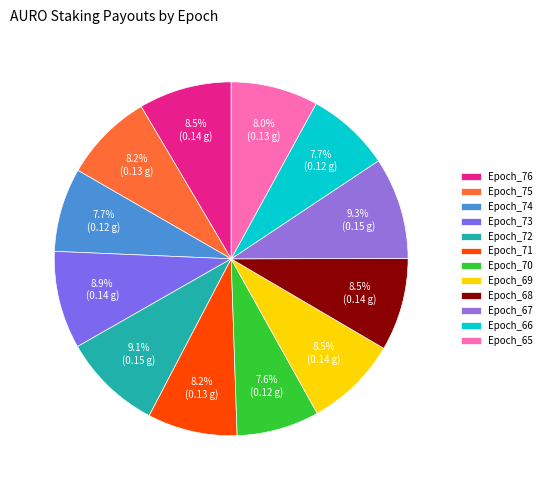

The Epoch_72 slice represents 9% of the pie. True or false?

True